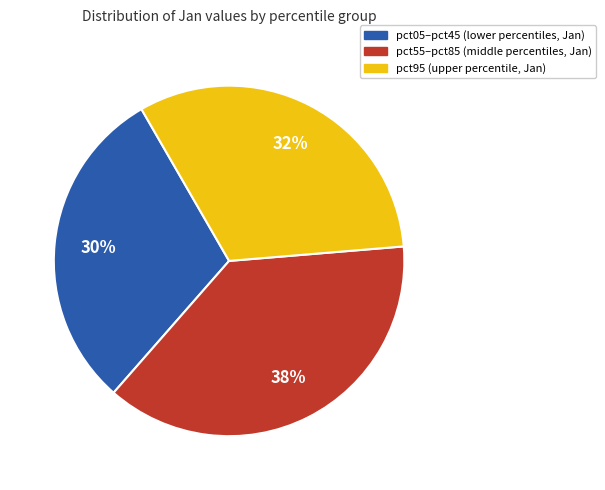

To the nearest percent, what is the difference between the largest and smallest slice percentages?

8%